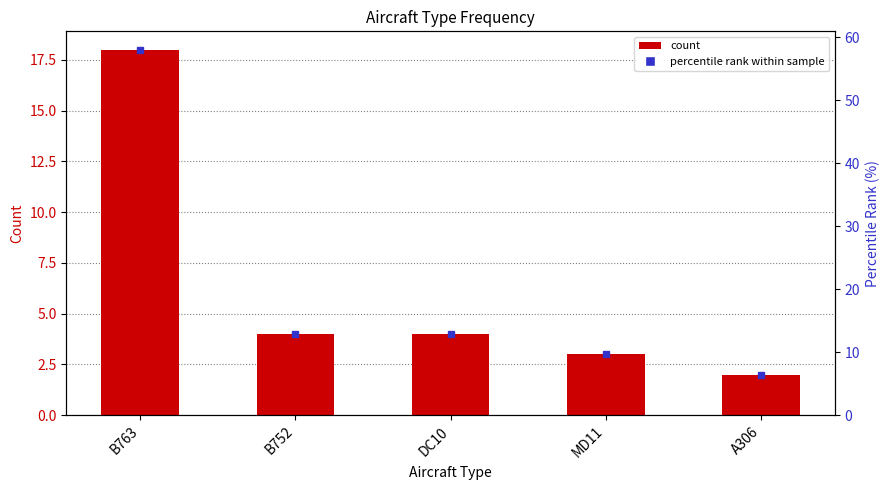

True or false: the data shows 18 at B763.

True